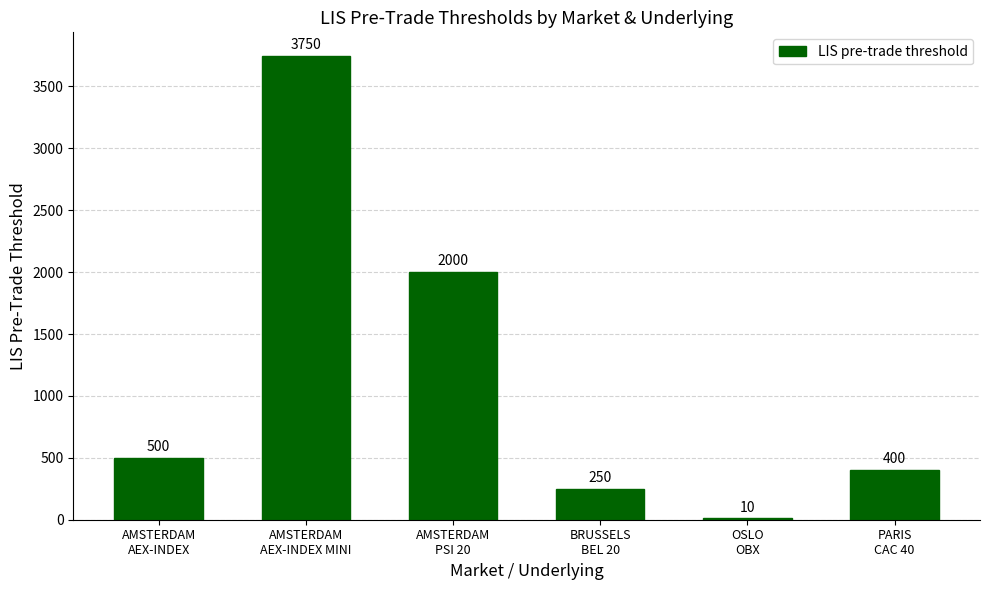

What is the greatest value displayed?

3750